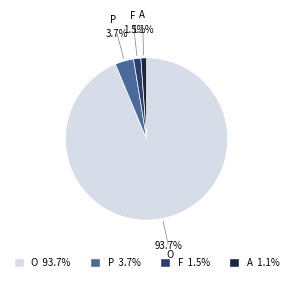

How many segments does this pie chart have?

4